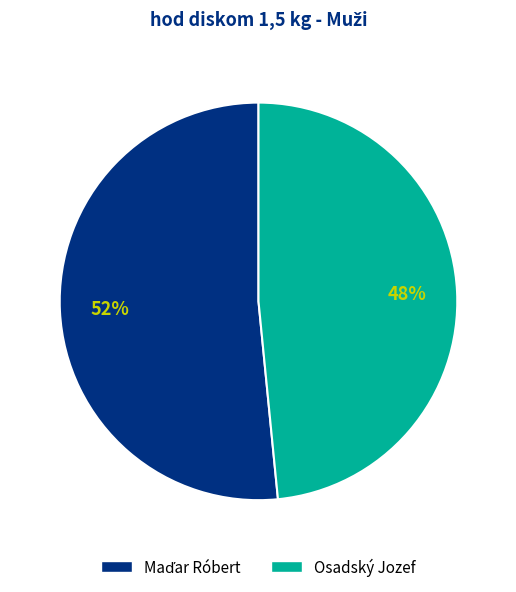

Is it true that Osadský Jozef is 58% of the pie?

False